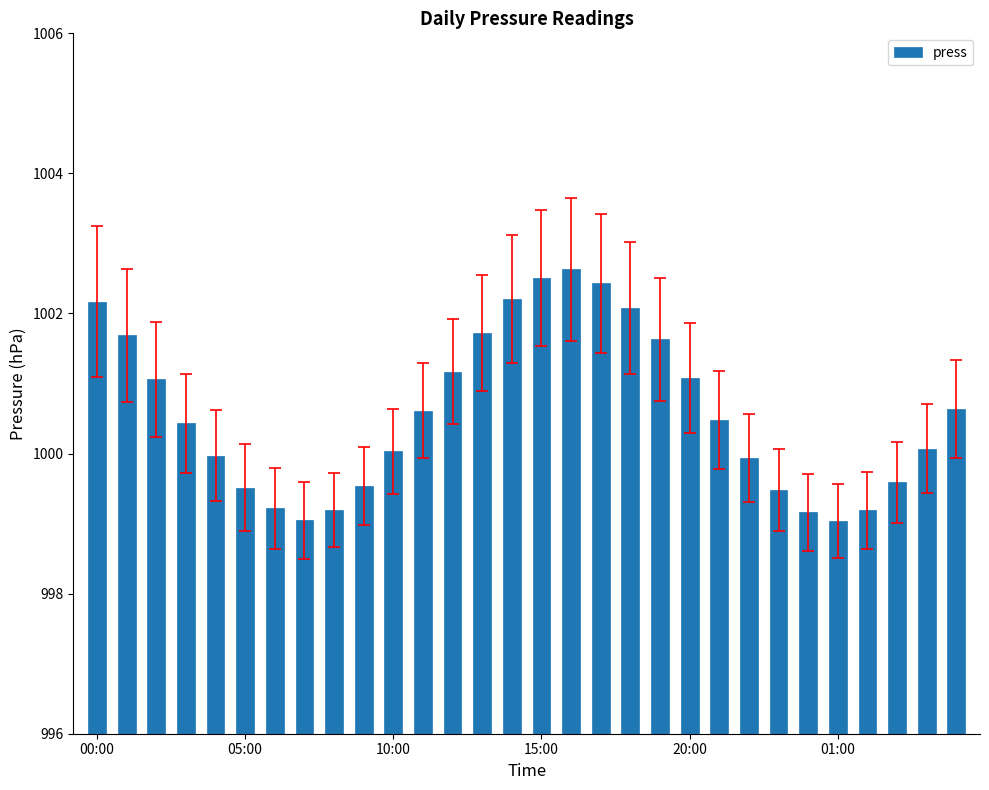

What is the minimum value shown in the chart?

999.0